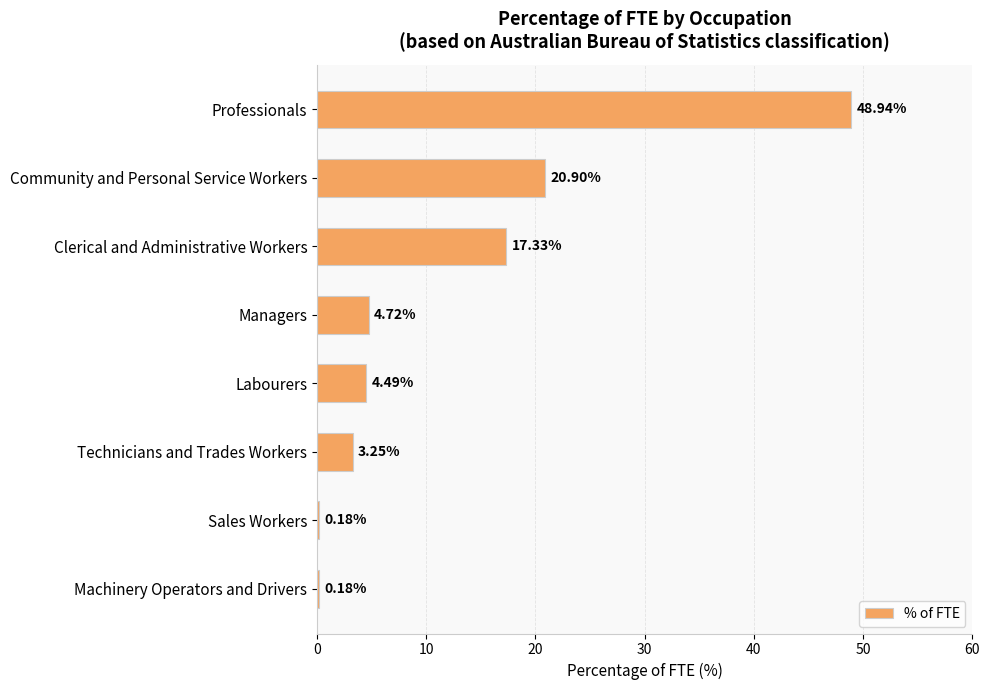

Which label corresponds to the largest value in the chart?

Professionals